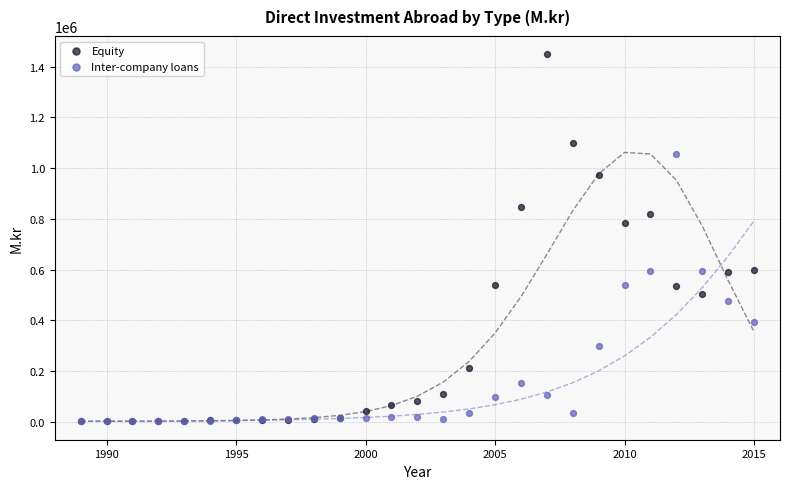

In the Equity series, what Y value is closest to 725007?

781972.0